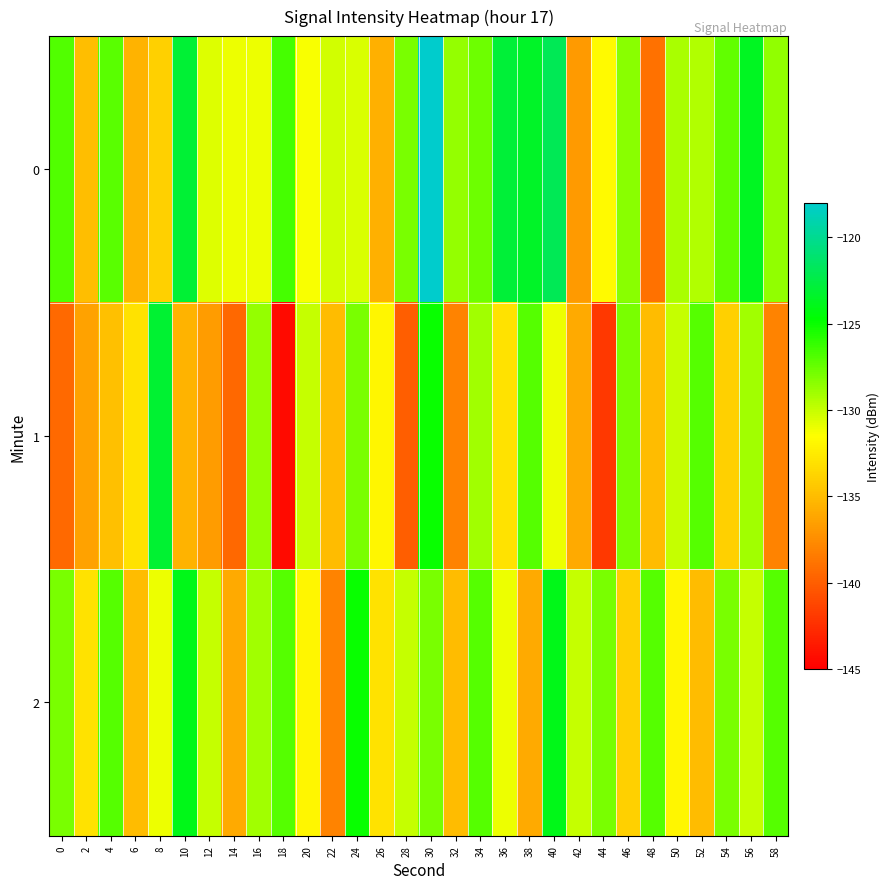

What is the difference between the highest and lowest values at 4?

7.9